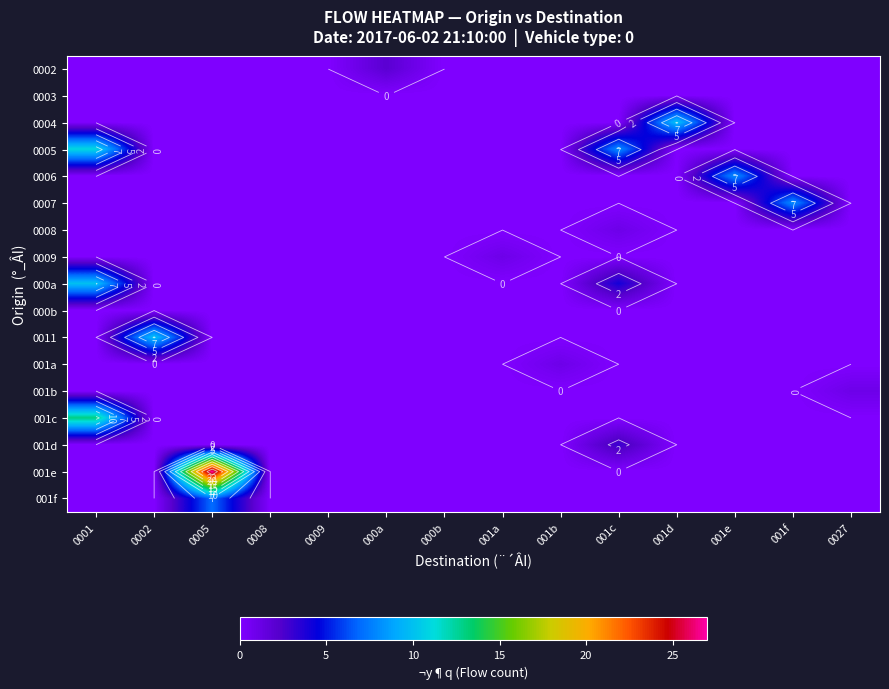

Is the value of 0003 at 001e greater than the value of 0004 at 001b?

No